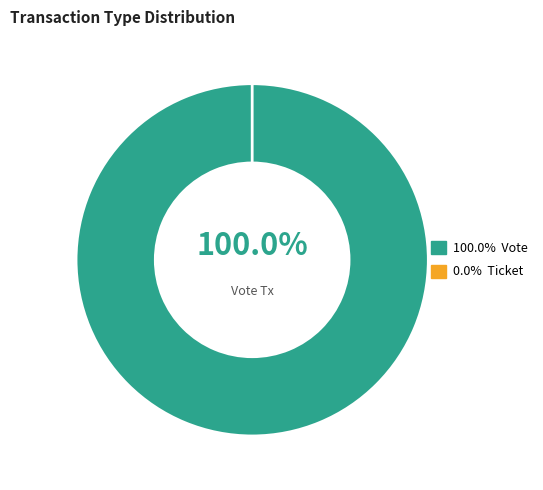

The Ticket slice represents 1% of the pie. True or false?

False